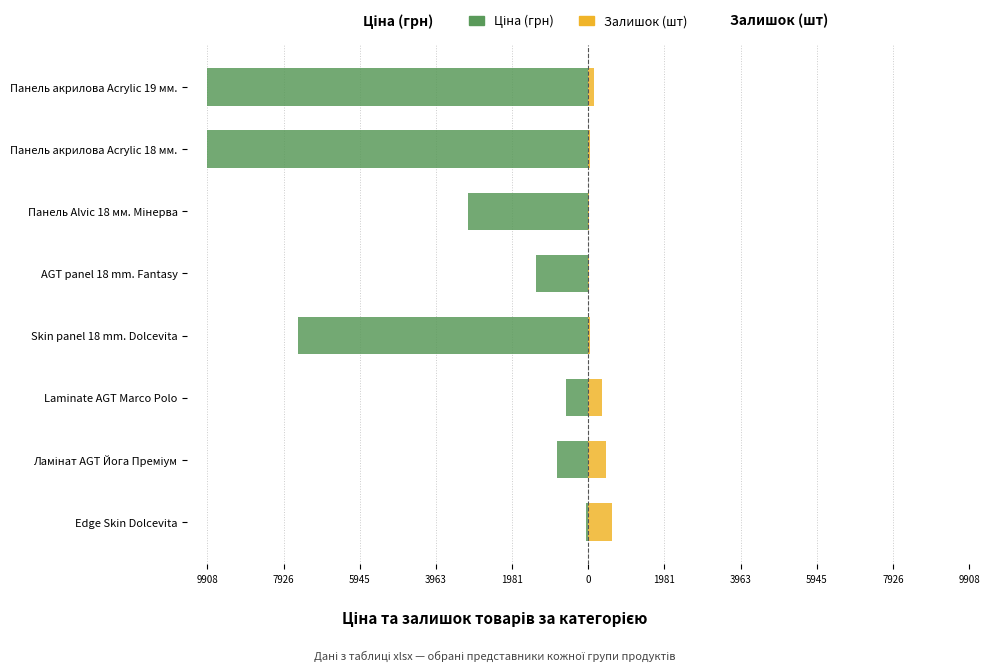

What is the highest value of the Залишок (шт) series?

607.0